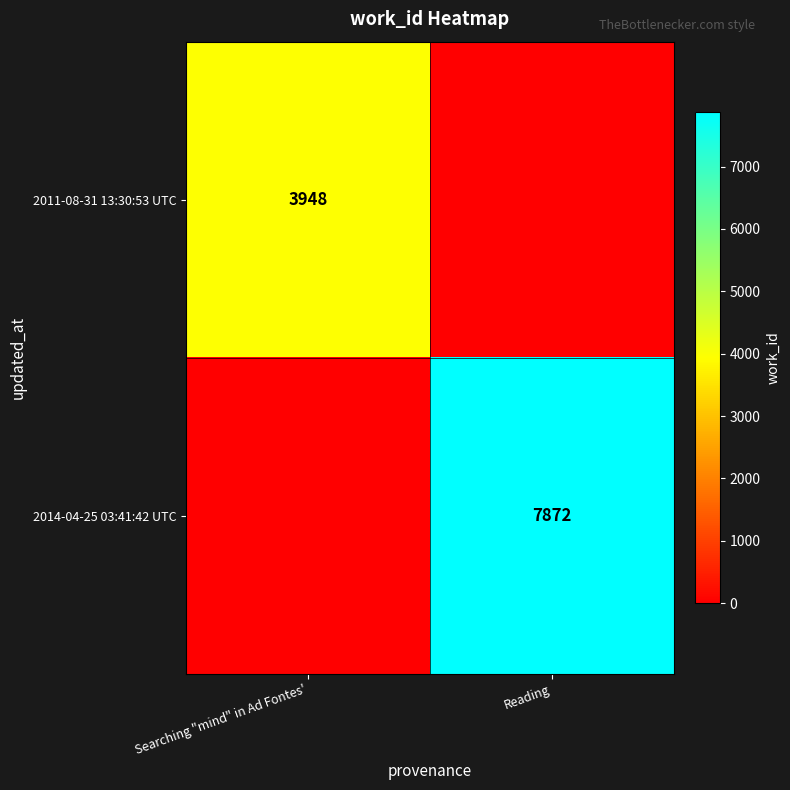

How many categories are shown in the chart?

2